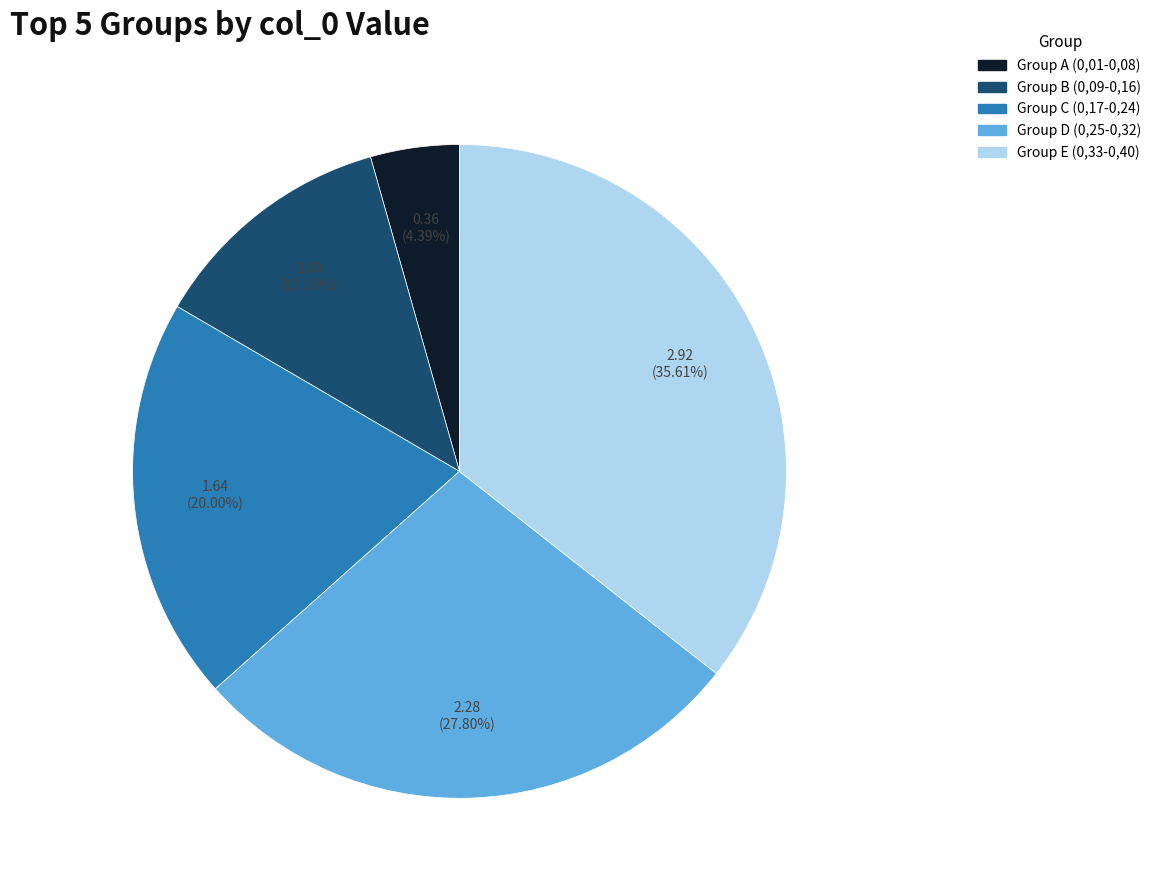

Which slice is the smallest?

Group A (0,01-0,08)